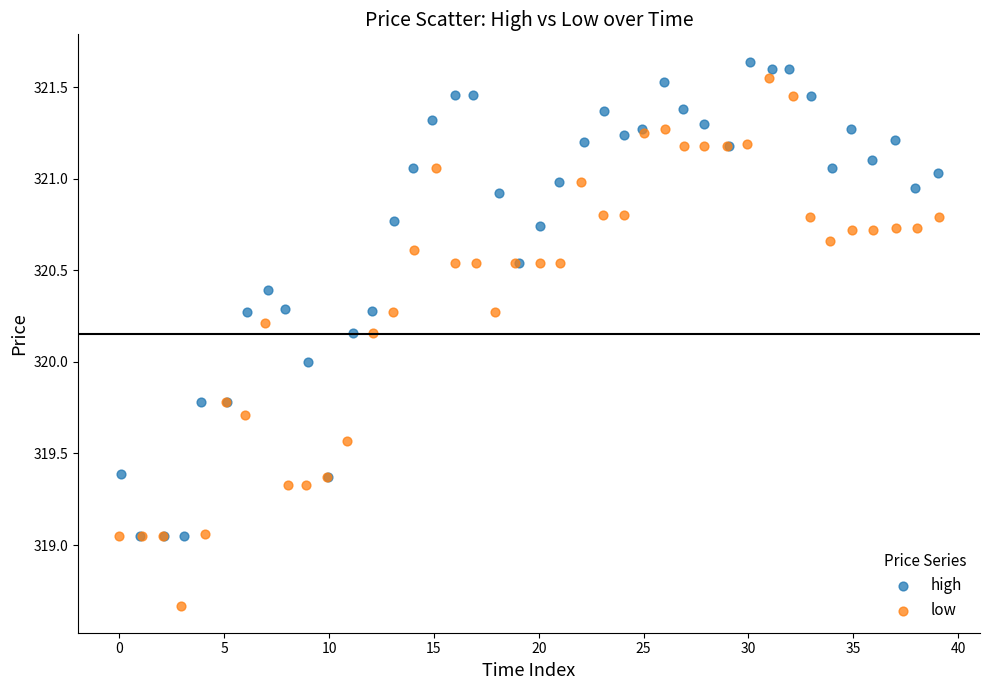

What are all the series names shown in the legend?

high, low